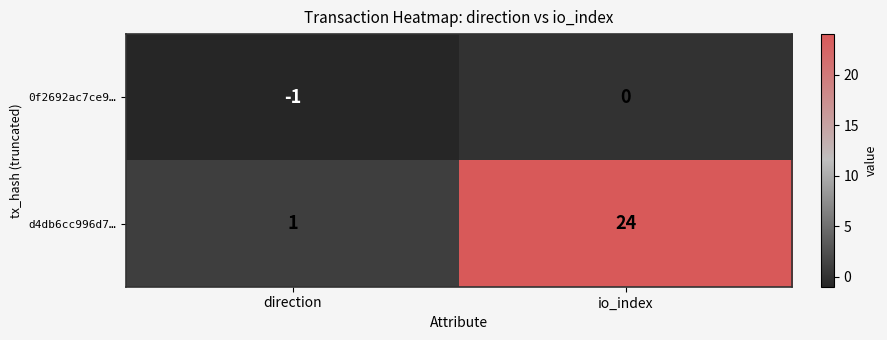

How many data points does each series have?

2